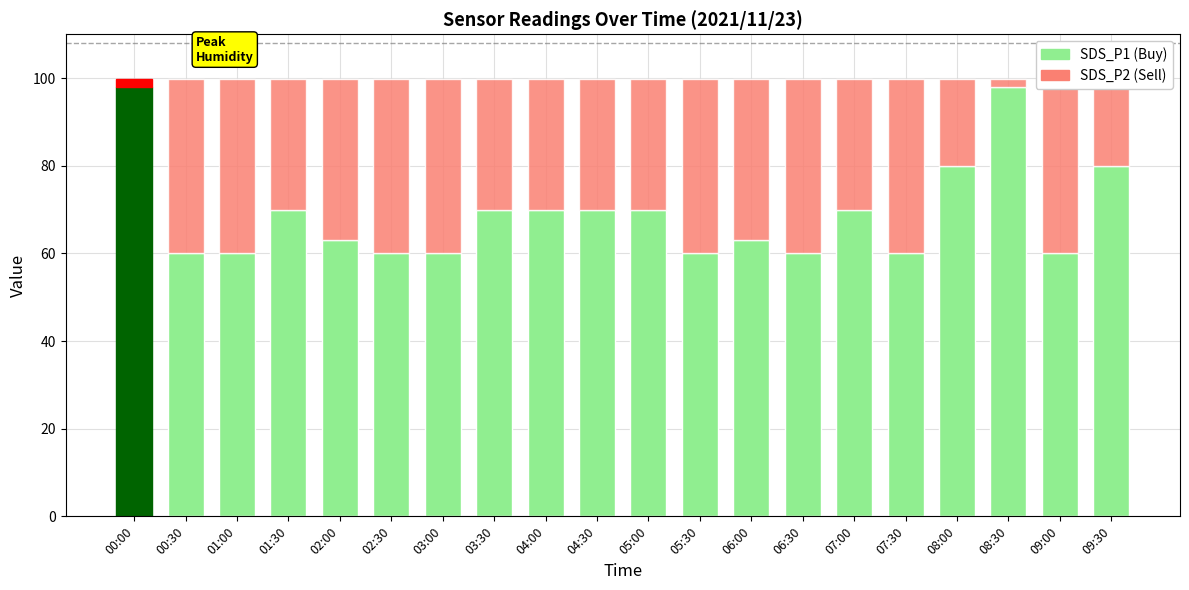

Rank the series by their average value, from lowest to highest.

SDS_P2 (Sell), SDS_P1 (Buy)